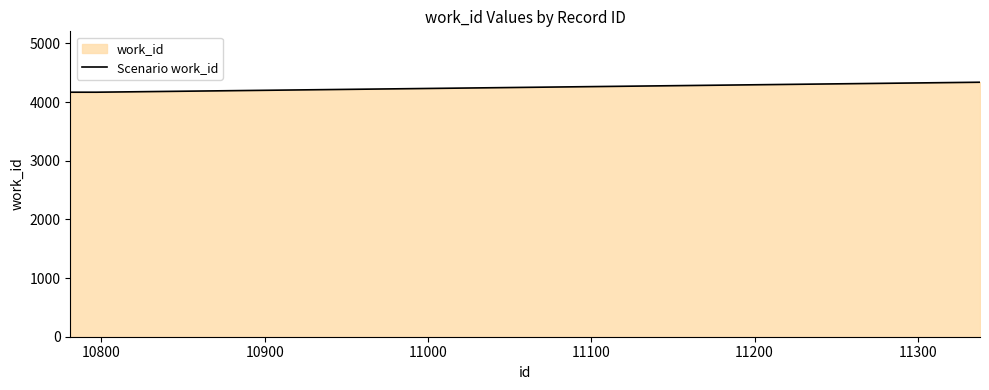

What is the sum of all values?

16838